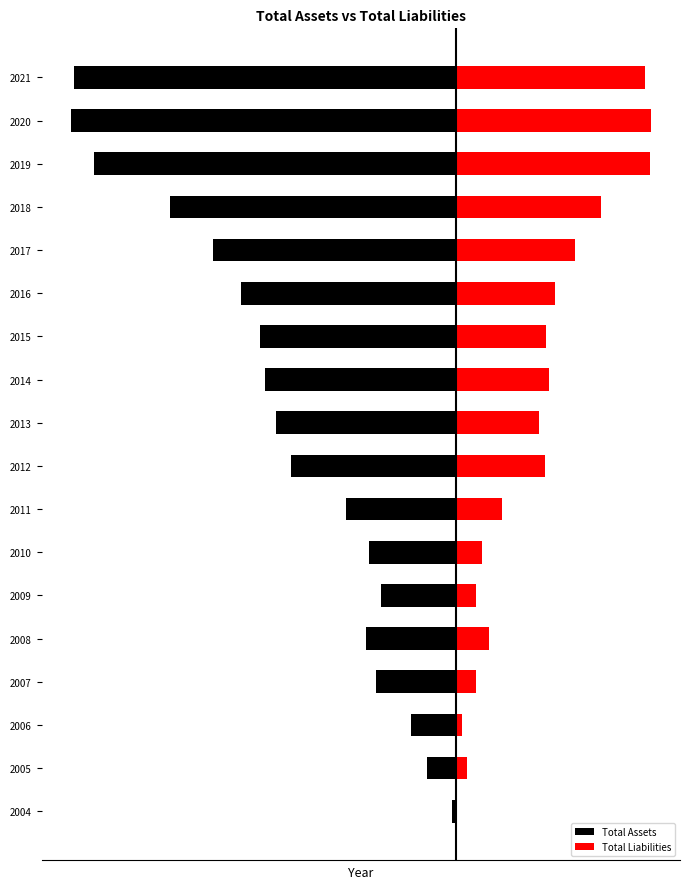

Reading right to left, transcribe all the data shown in this chart.

Total Assets: -1.0	-1.0	-0.9	-0.7	-0.6	-0.6	-0.5	-0.5	-0.5	-0.4	-0.3	-0.2	-0.2	-0.2	-0.2	-0.1	-0.1	-0.0
Total Liabilities: 0.5	0.5	0.5	0.4	0.3	0.3	0.2	0.2	0.2	0.2	0.1	0.1	0.1	0.1	0.1	0.0	0.0	0.0